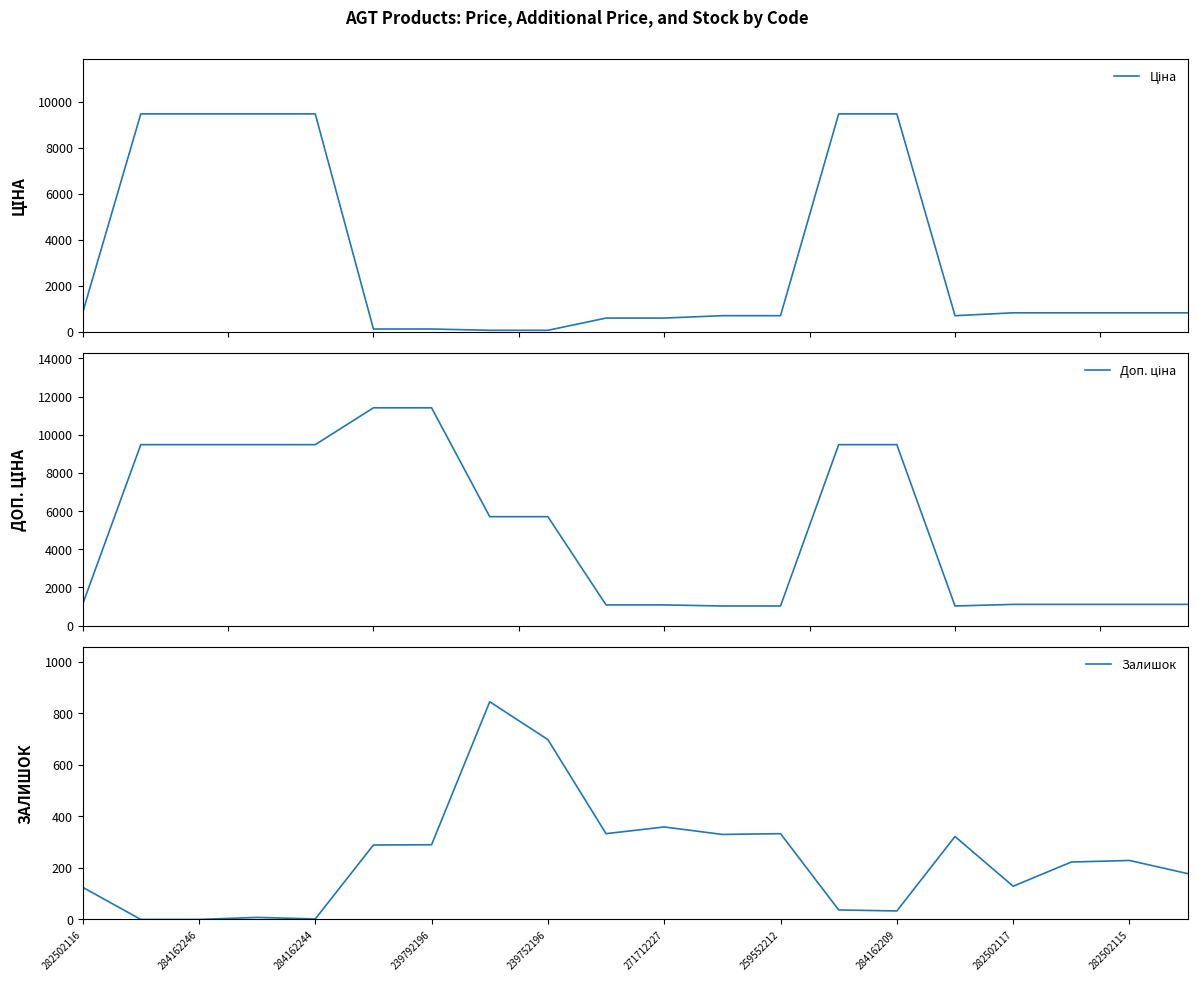

Is it true that Залишок equals 129 at 282502117?

True